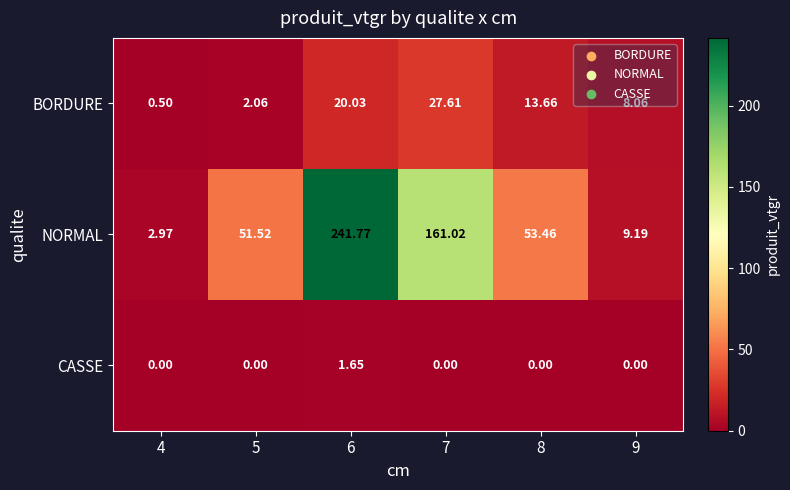

Count the number of categories in the chart.

6